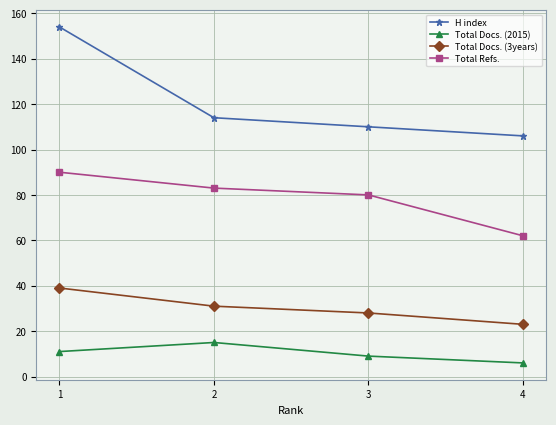

Rank the categories by H index value from lowest to highest.

4, 3, 2, 1